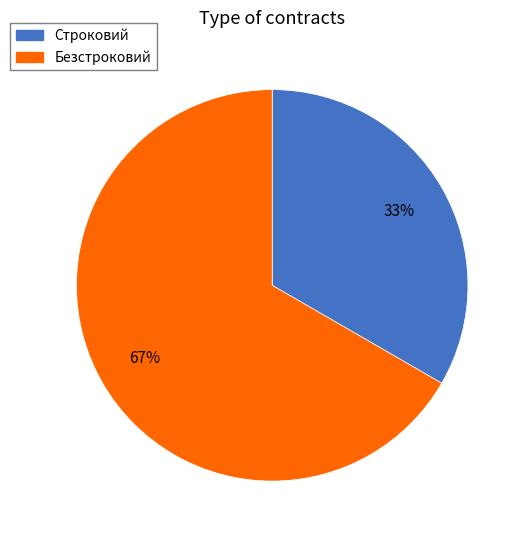

Which slice represents more than half of the pie?

Безстроковий